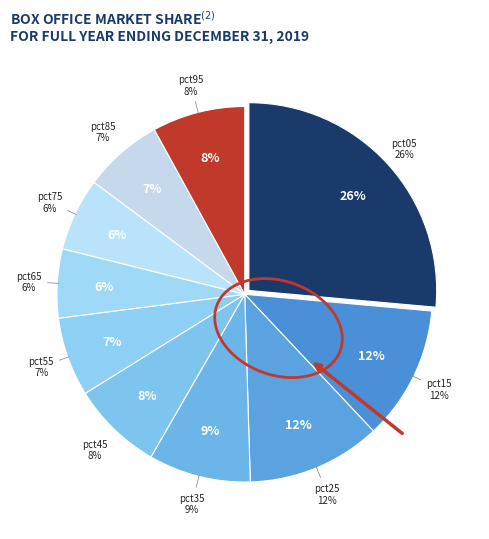

Count the number of slices in the pie.

10